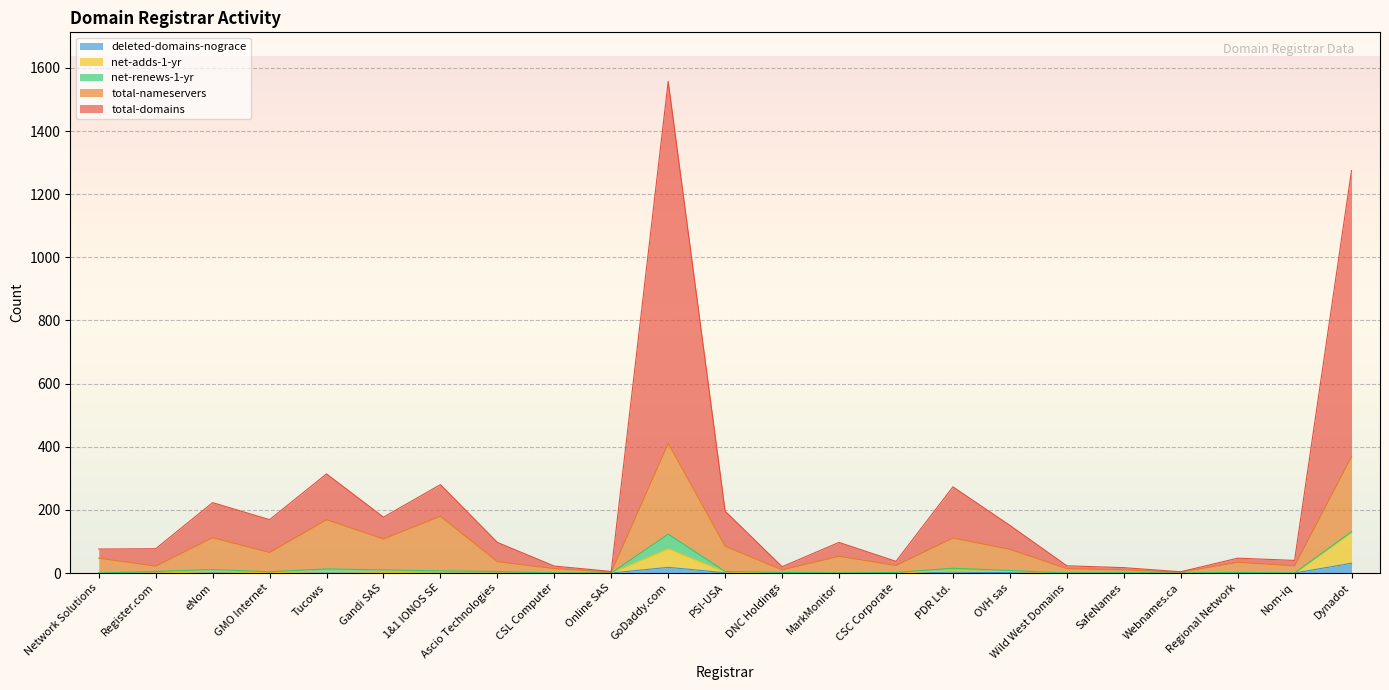

At which category does the chart reach its minimum across all series?

Network Solutions